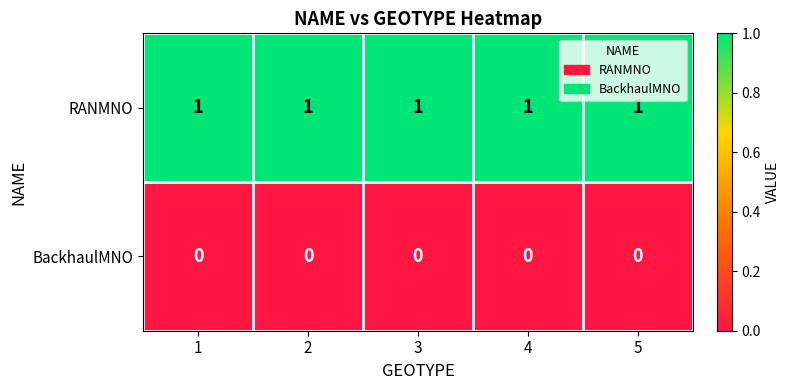

At how many categories does at least one series exceed 0?

5